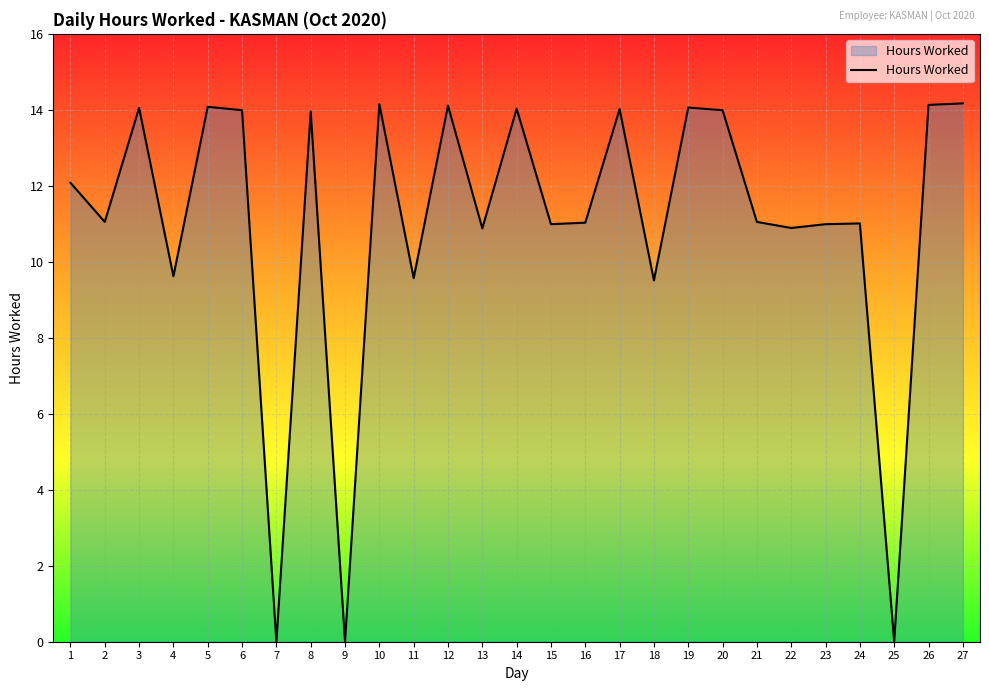

What is the average value?

11.0